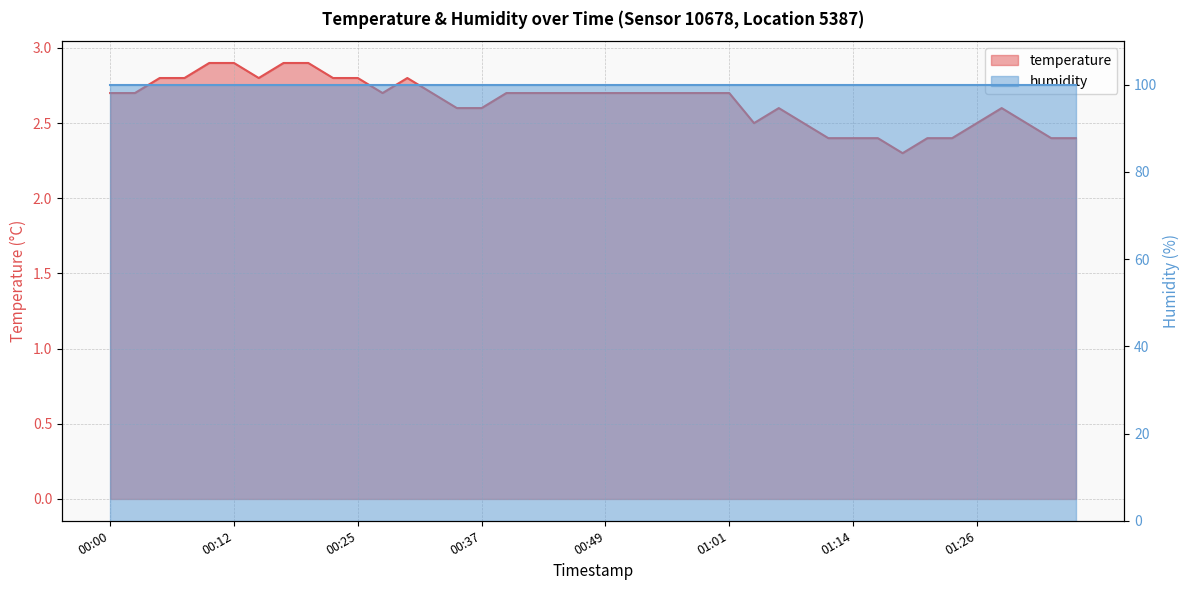

How many interior local valleys (lower than both neighbors) does the data have?

4